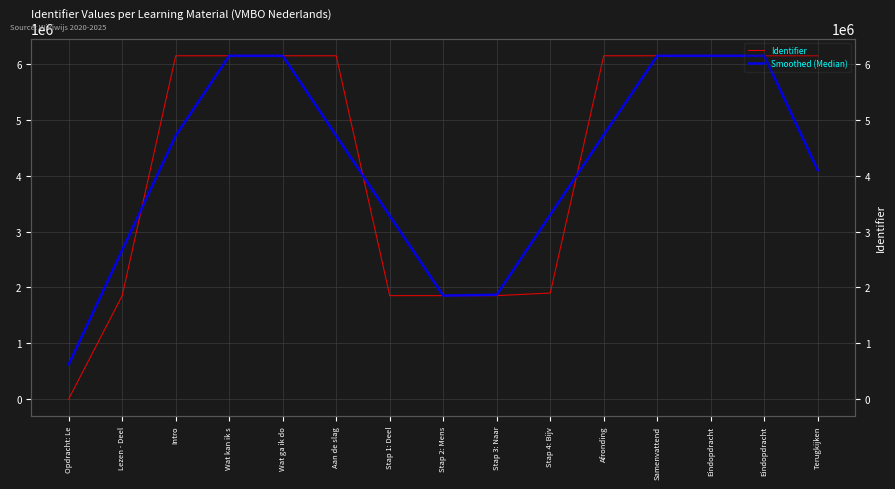

How many positive values does the Identifier series have?

14